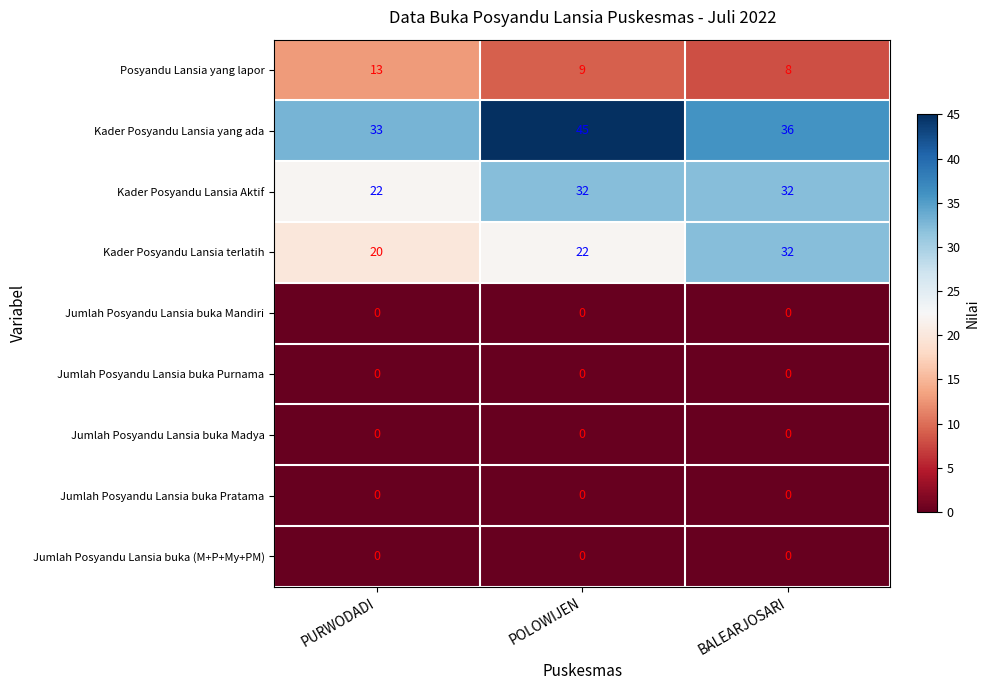

Rank the categories by Kader Posyandu Lansia terlatih value from highest to lowest.

BALEARJOSARI, POLOWIJEN, PURWODADI